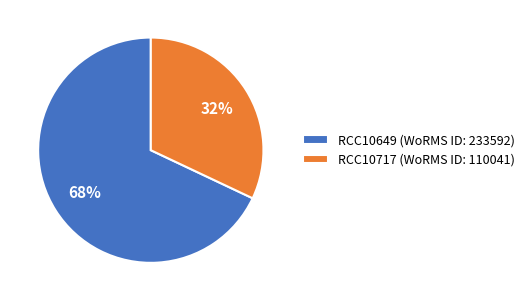

To the nearest percent, what portion does RCC10717 represent?

32%